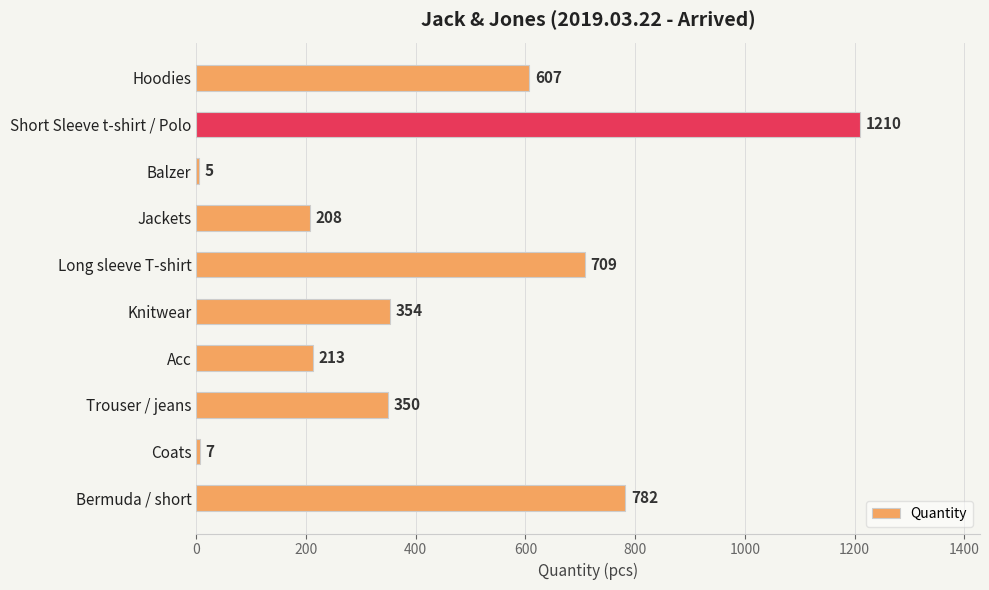

What is the maximum value shown in the chart?

1210